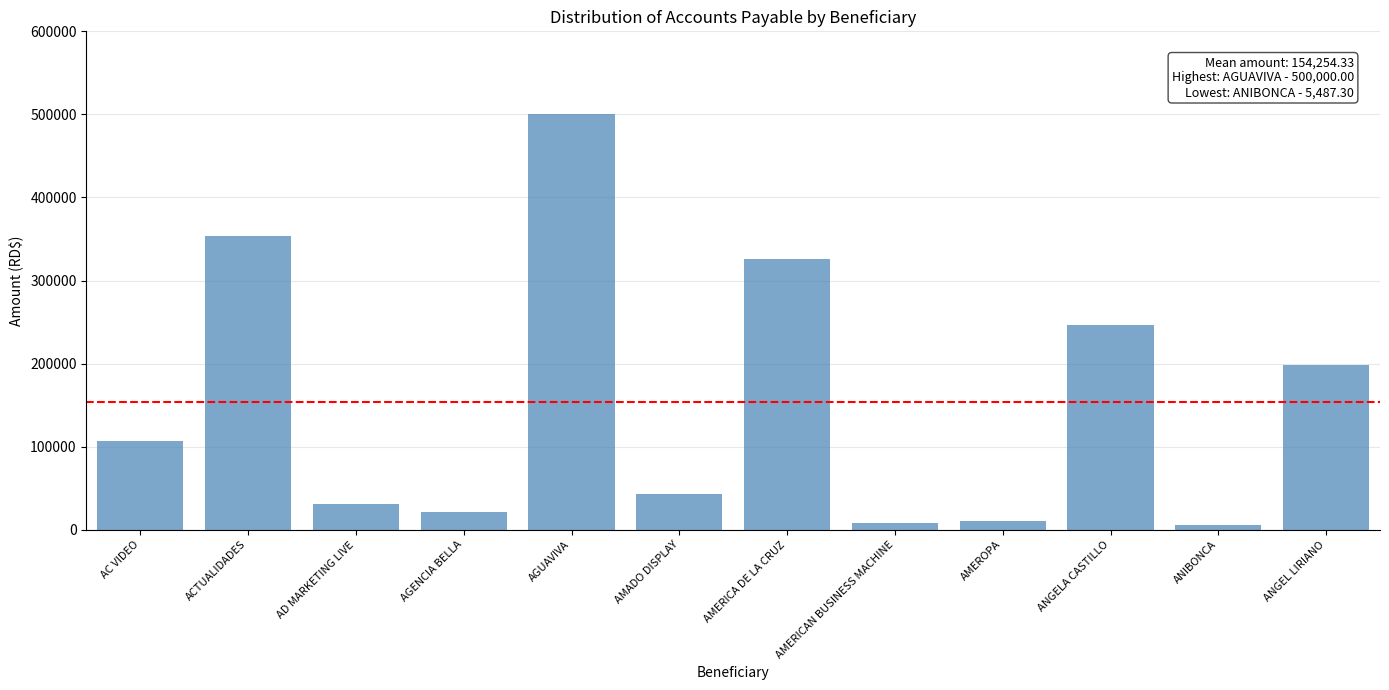

Which label corresponds to the largest value in the chart?

AGUAVIVA